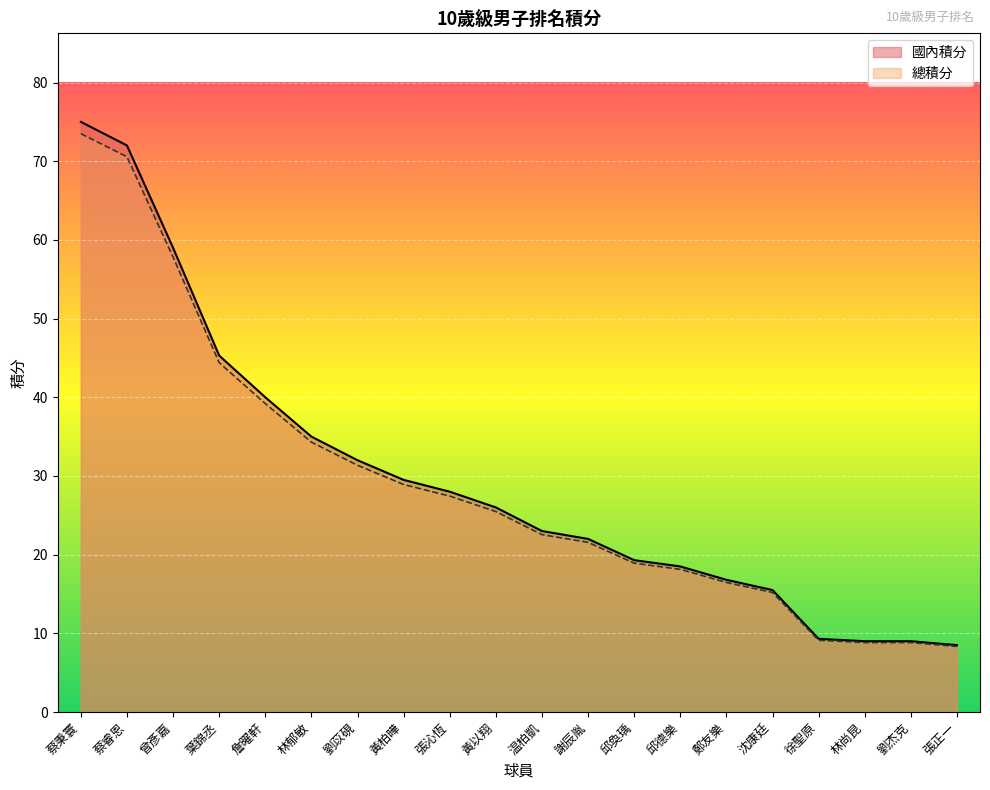

Which has a higher value, 蔡睿恩 or 詹曜軒?

蔡睿恩